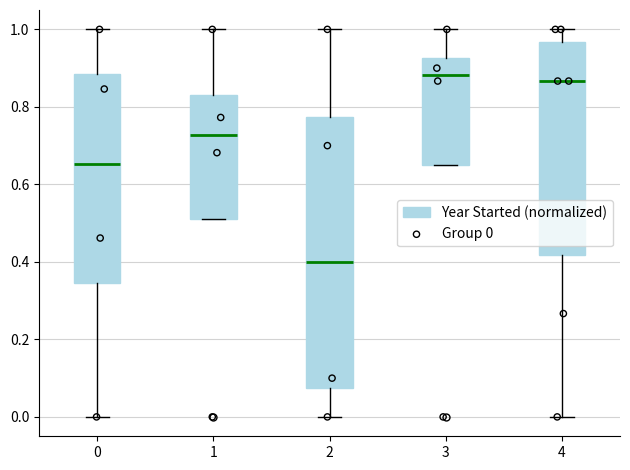

Reading left to right, read every box against the y-axis: the position of its median line, the range the box covers, and the ends of its whiskers. The values are not printed on the chart, so give them approximately, as read against the axis.

0: median 0.66, box 0.34 to 0.88, whiskers 0.00 to 1.00
1: median 0.72, box 0.52 to 0.82, whiskers 0.52 to 1.00
2: median 0.40, box 0.08 to 0.78, whiskers 0.00 to 1.00
3: median 0.88, box 0.66 to 0.92, whiskers 0.66 to 1.00
4: median 0.86, box 0.42 to 0.96, whiskers 0.00 to 1.00